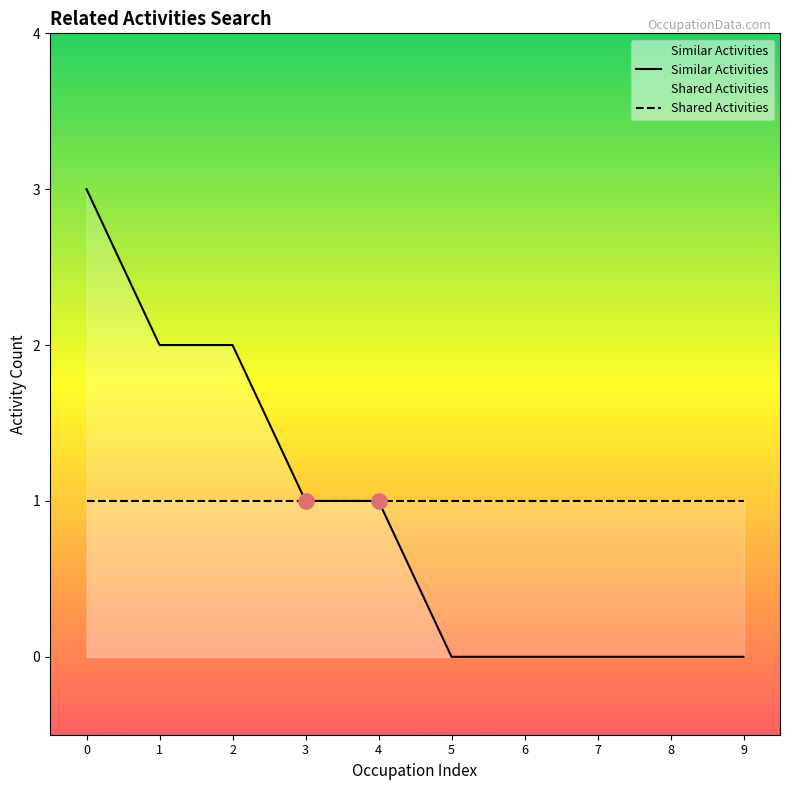

What are all the series names shown in the legend?

Similar Activities, Shared Activities